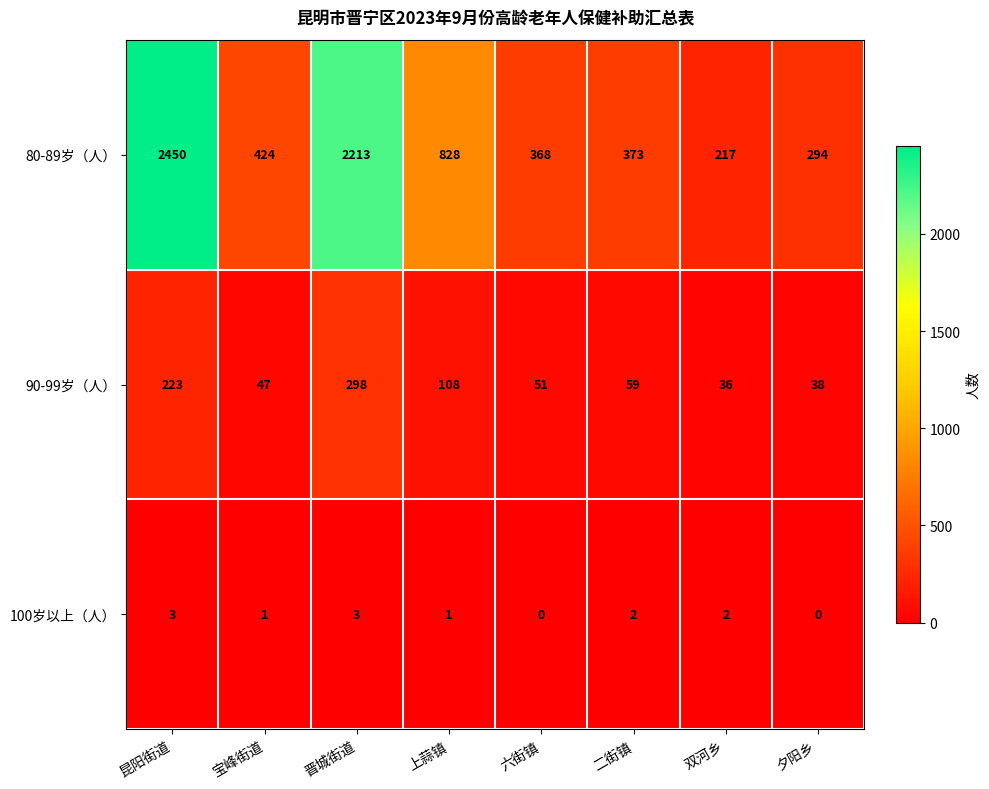

The value of 80-89岁（人） at 夕阳乡 is 126. True or false?

False